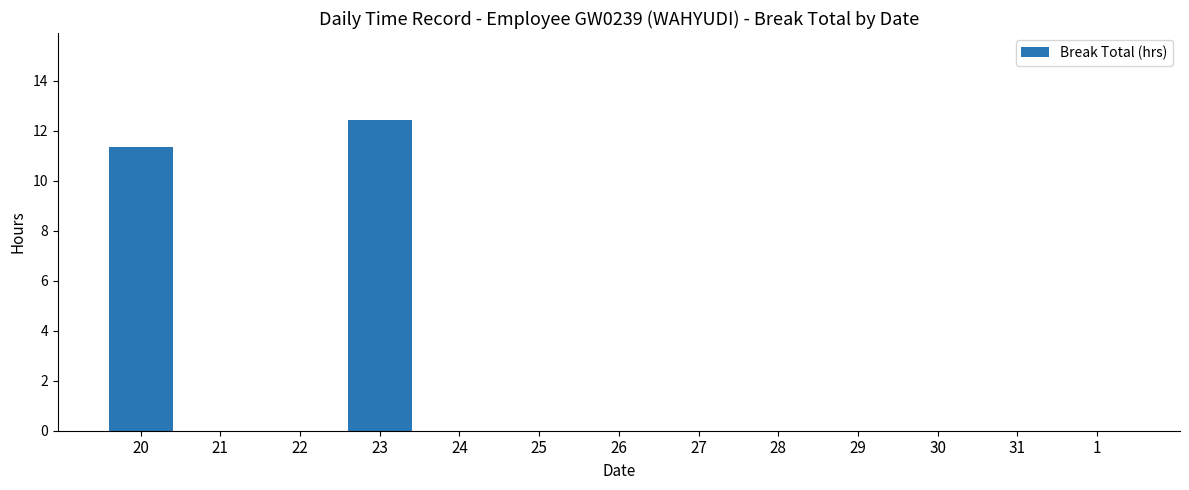

What is the greatest value displayed?

12.4